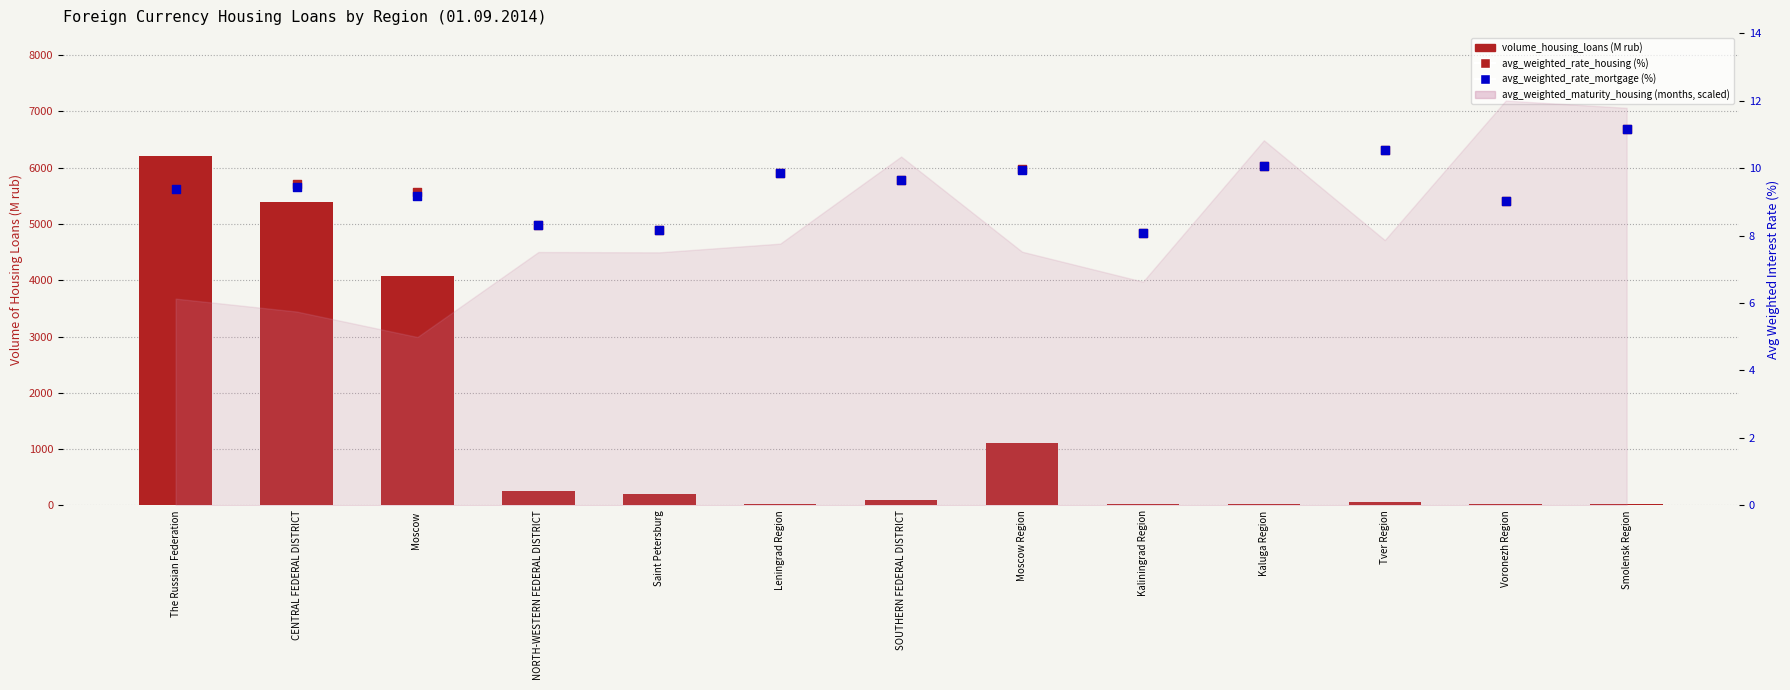

Which series contains the highest Y value?

volume_housing_loans (M rub)